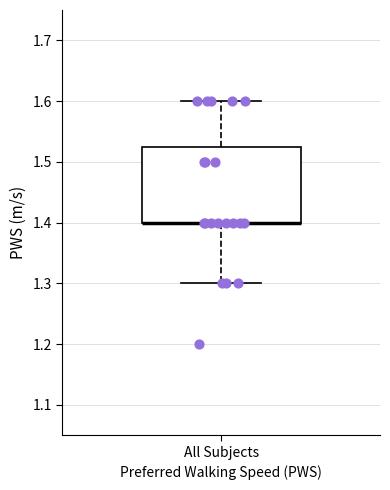

Transcribe this box plot: give where the median line is, the range the box spans, and where the two whiskers end, as read against the y-axis. The values are not printed on the chart, so give them approximately, as read against the axis.

median 1.40 (drawn on the box's lower edge), box 1.40 to 1.53, whiskers 1.30 to 1.60